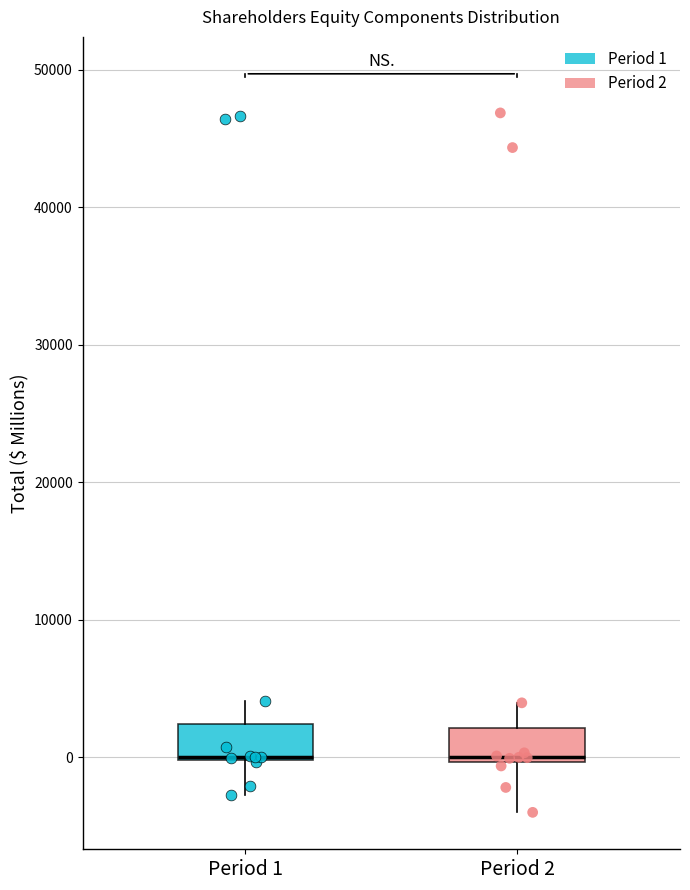

Reading left to right, read every box against the y-axis: the position of its median line, the range the box covers, and the ends of its whiskers. The values are not printed on the chart, so give them approximately, as read against the axis.

Period 1: median 0 (drawn on the box's lower edge), box 0 to 2000, whiskers -3000 to 4000
Period 2: median 0 (just above the box's lower edge), box 0 to 2000, whiskers -4000 to 4000